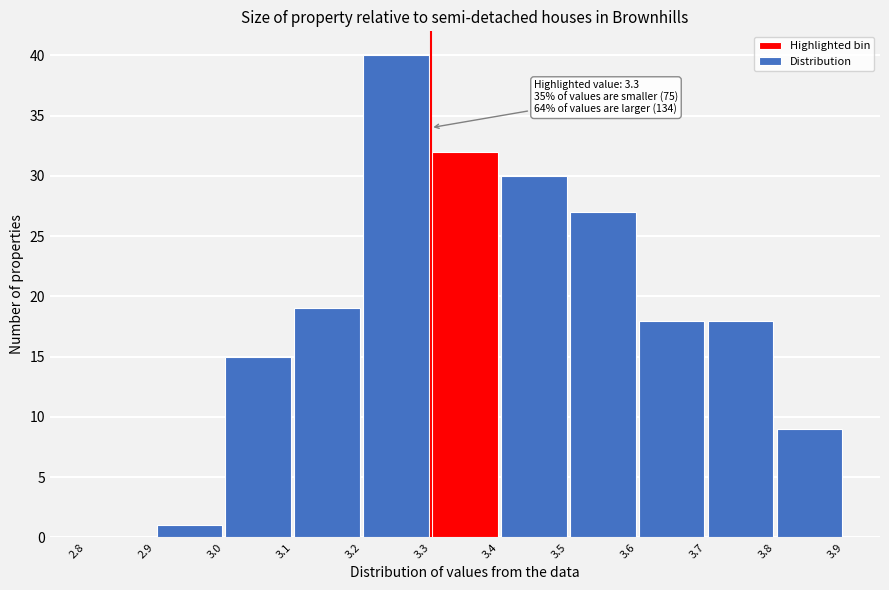

Which range on the x-axis has the tallest bar?

3.2 to 3.3